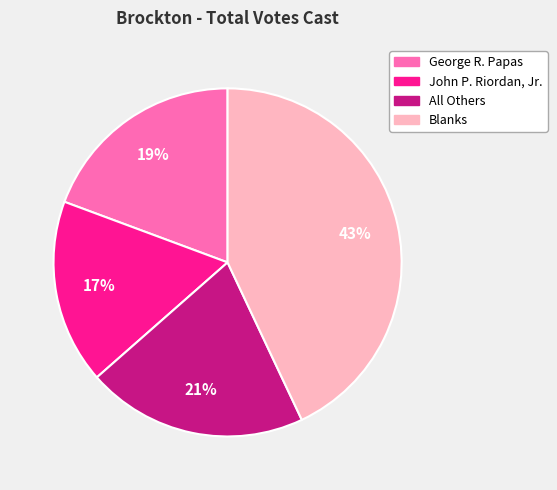

Between John P. Riordan, Jr. and All Others, which is larger?

All Others